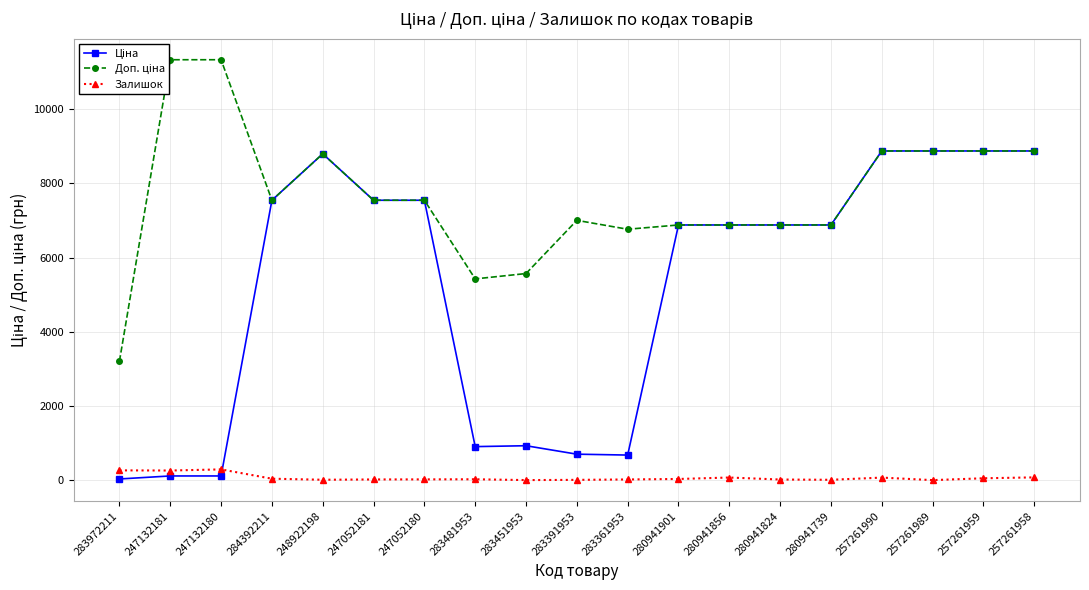

What is the maximum value for Ціна?

8874.6